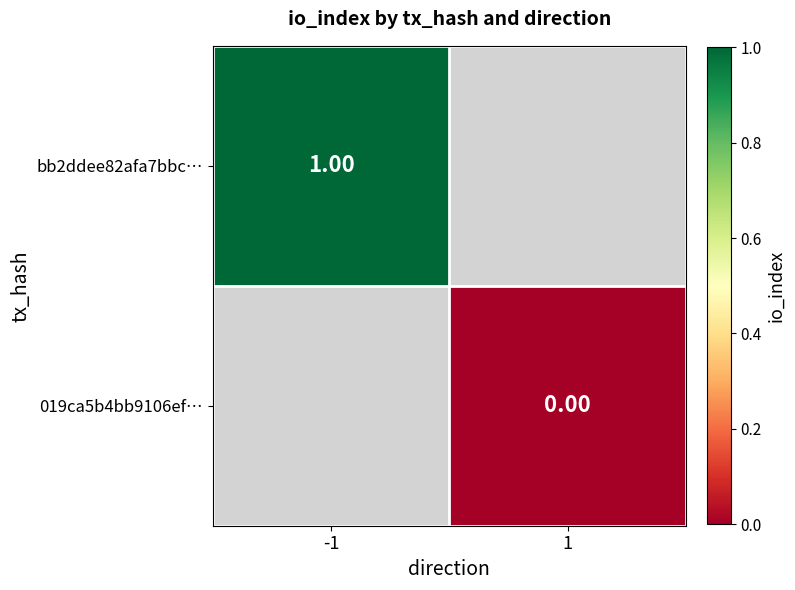

Which series has the widest spread of values?

bb2ddee82afa7bbc…